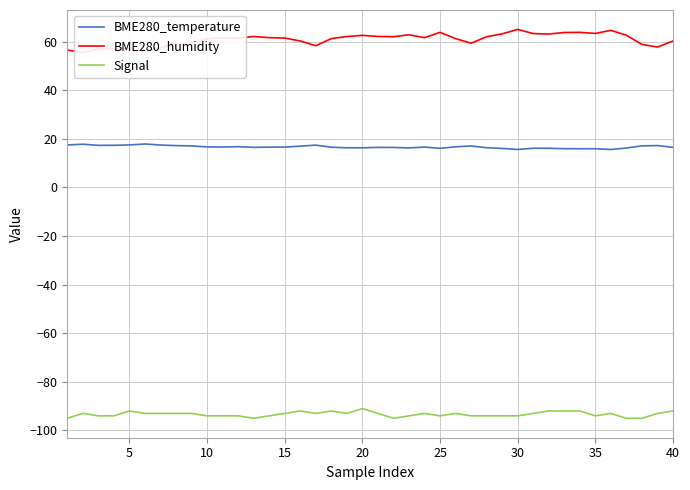

What is the lowest value of the BME280_temperature series?

15.6